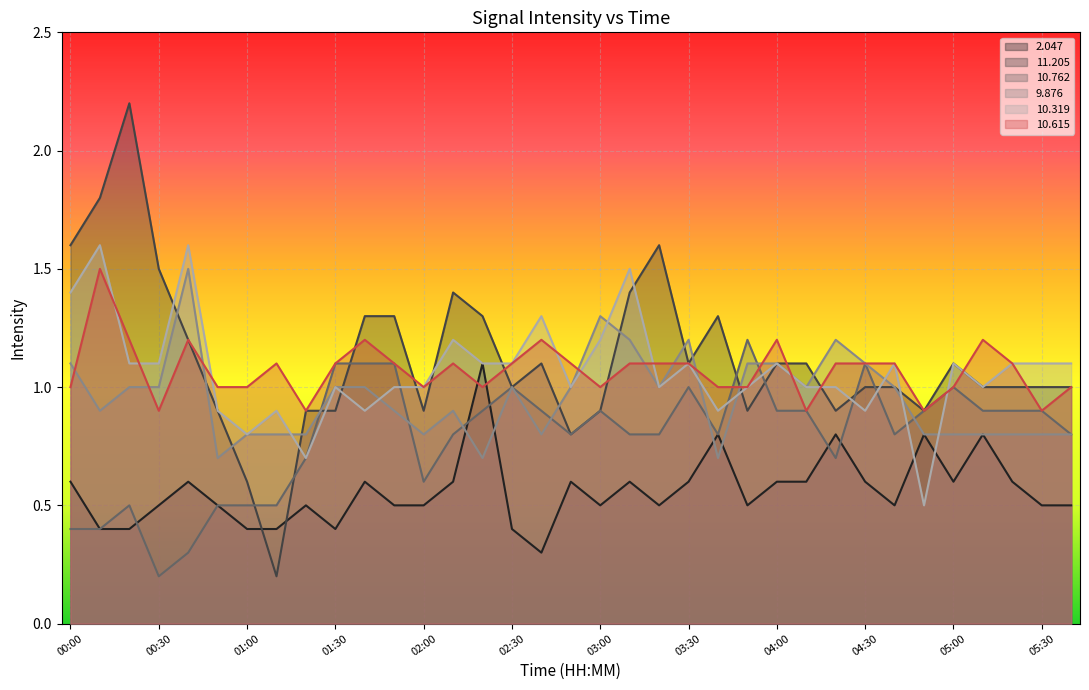

Which series has the largest total across all categories?

11.205